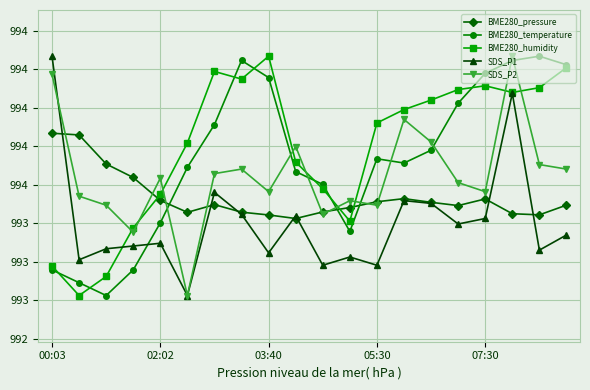

What is the label of the 15th point from the right?

5